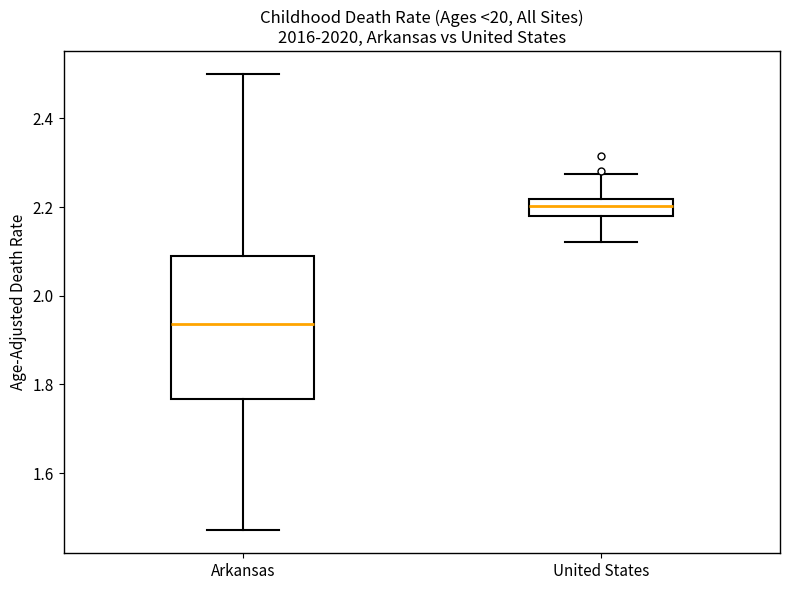

Reading left to right, transcribe this box plot: for each box, give where its median line is, the range the box spans, and where its two whiskers end, as read against the y-axis. The values are not printed on the chart, so give them approximately, as read against the axis.

Arkansas: median 1.94, box 1.76 to 2.10, whiskers 1.48 to 2.50
United States: median 2.20, box 2.18 to 2.22, whiskers 2.12 to 2.28